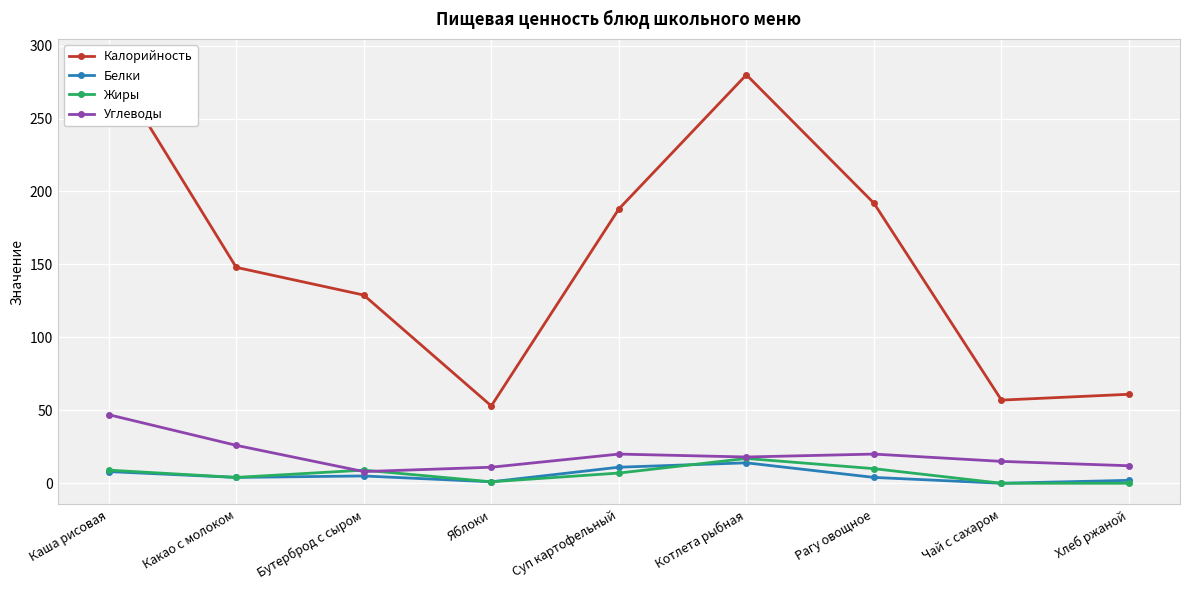

How many interior local valleys does the Калорийность series have?

2